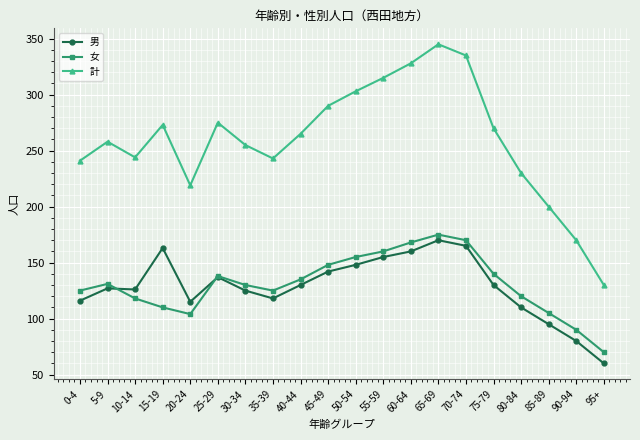

How many lines are shown in the chart?

3